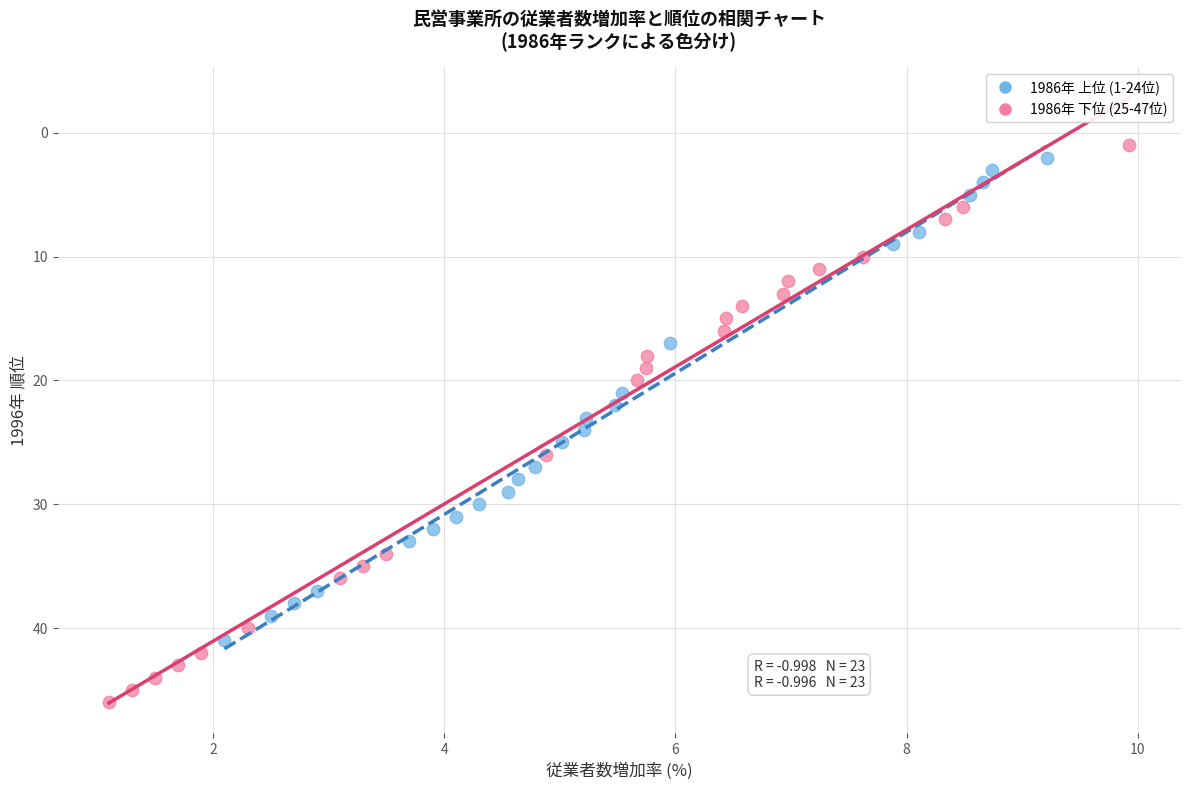

Which series has the widest spread of Y values?

1986年 下位 (25-47位)